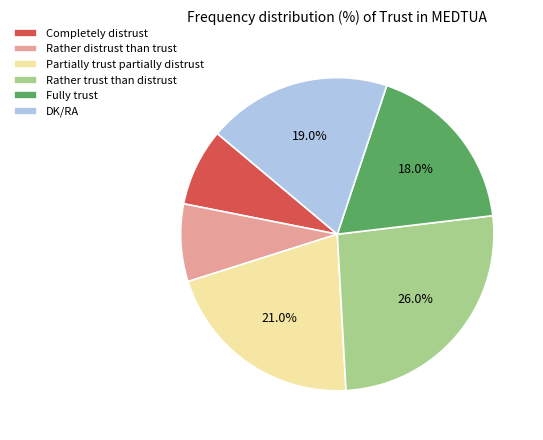

Between Fully trust and Rather distrust than trust, which is larger?

Fully trust